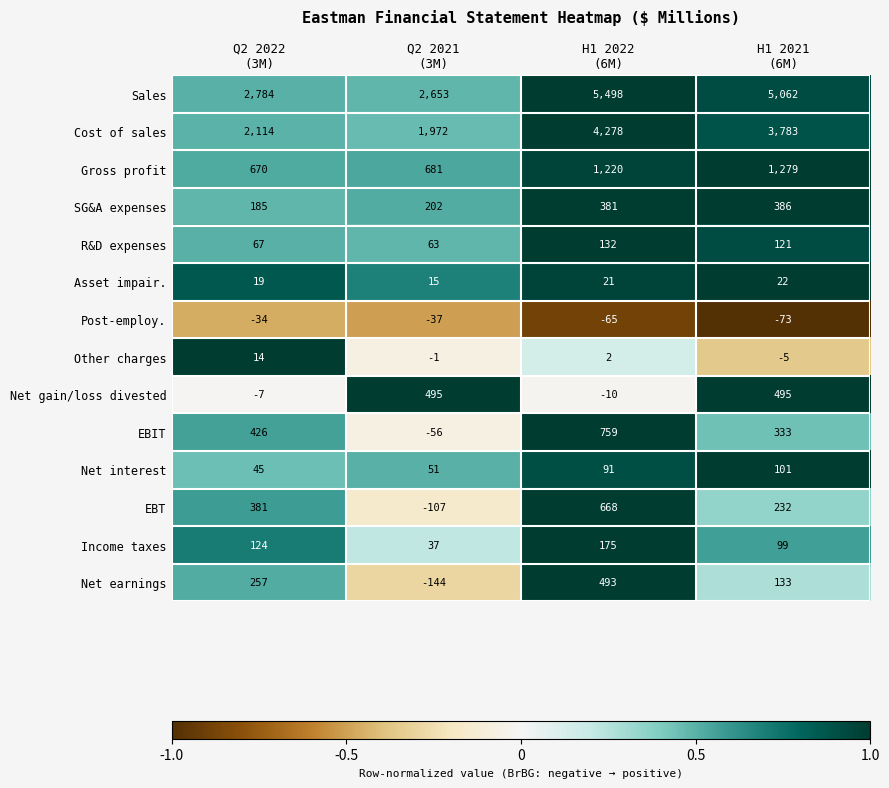

At how many categories does at least one series exceed 2320?

4